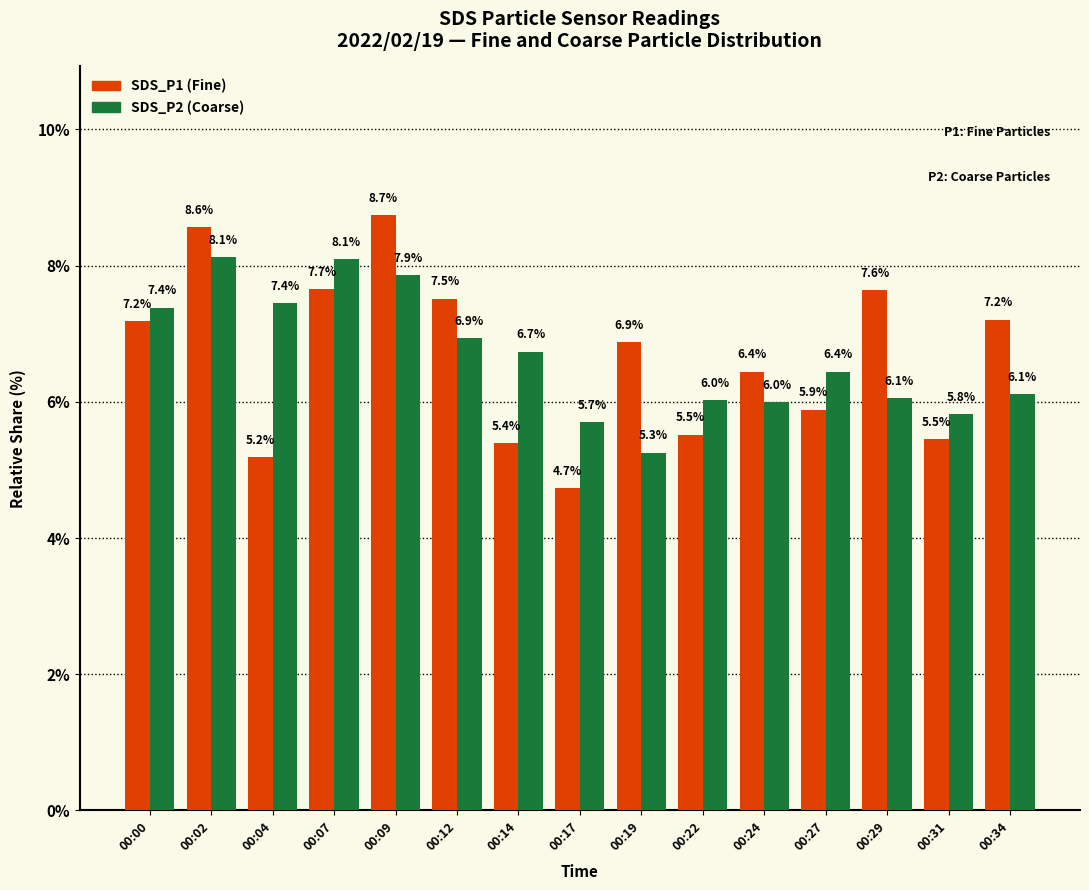

What is the maximum value shown in the chart?

8.7